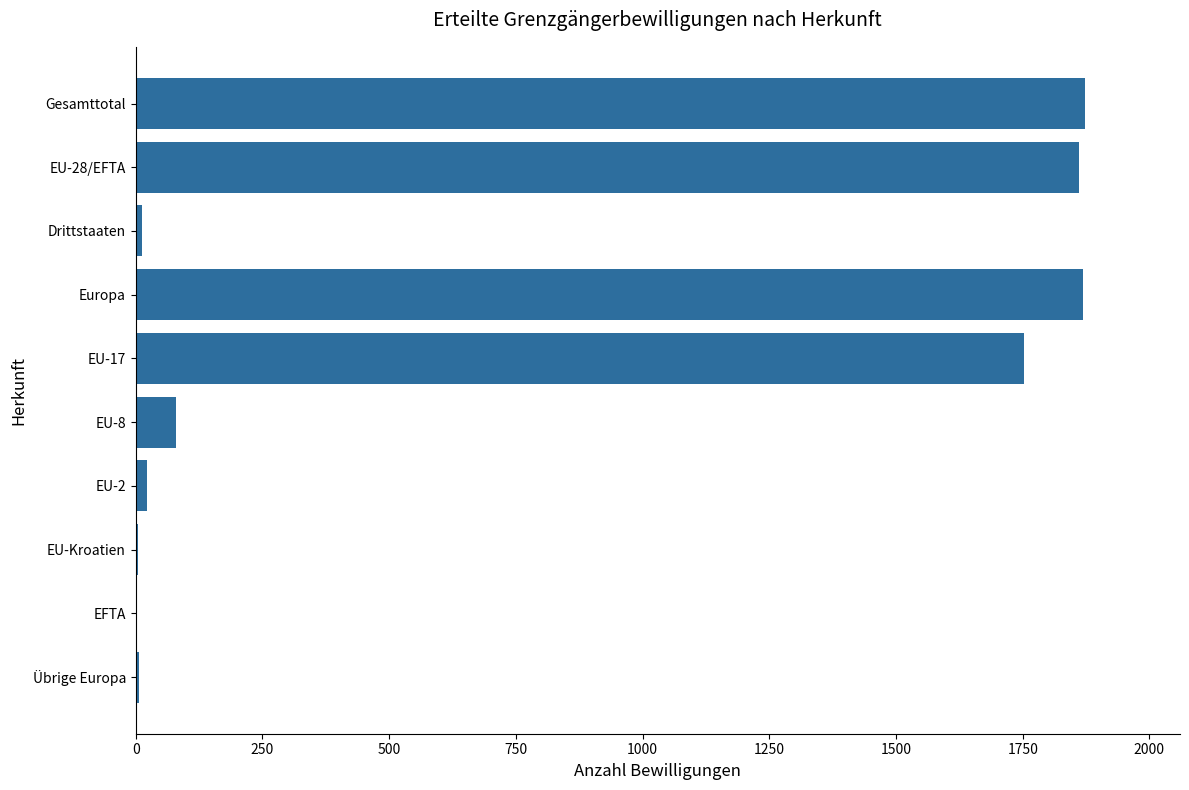

What is the sum of all values?

7482